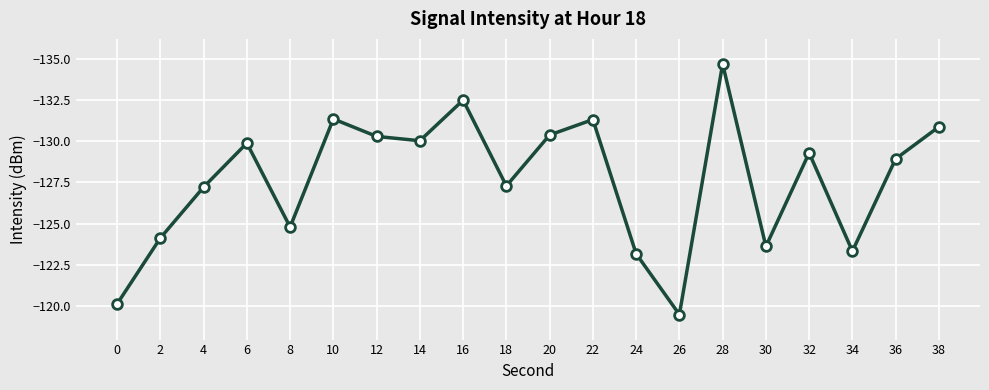

At which category does the data reach its first local valley?

6